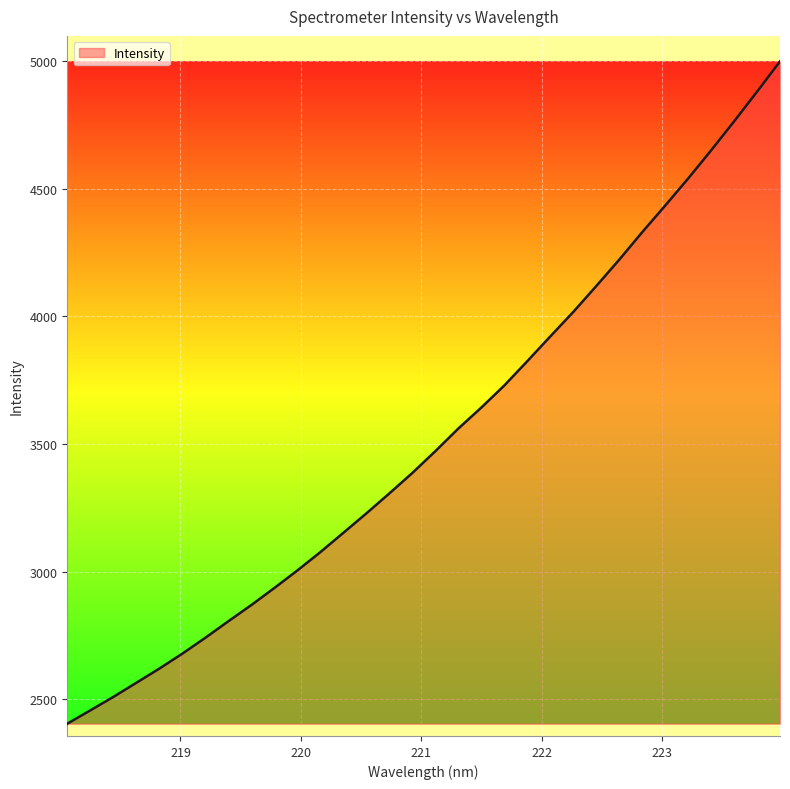

What is the difference between the maximum and minimum values?

2595.9